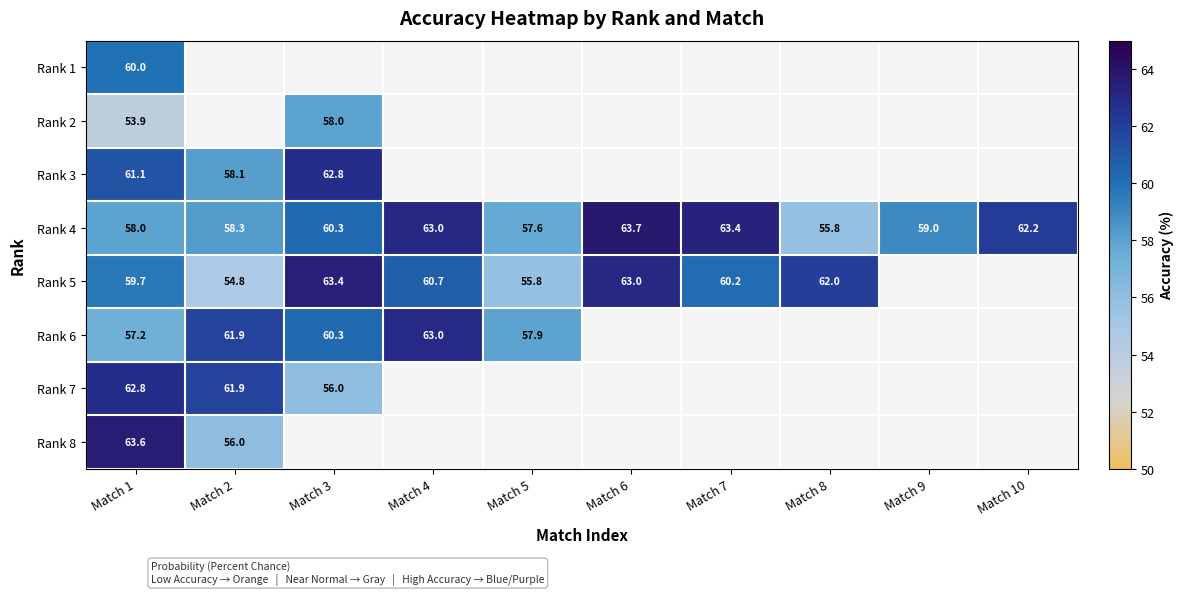

The Rank 5 series shows 59.7 at Match 1. True or false?

True